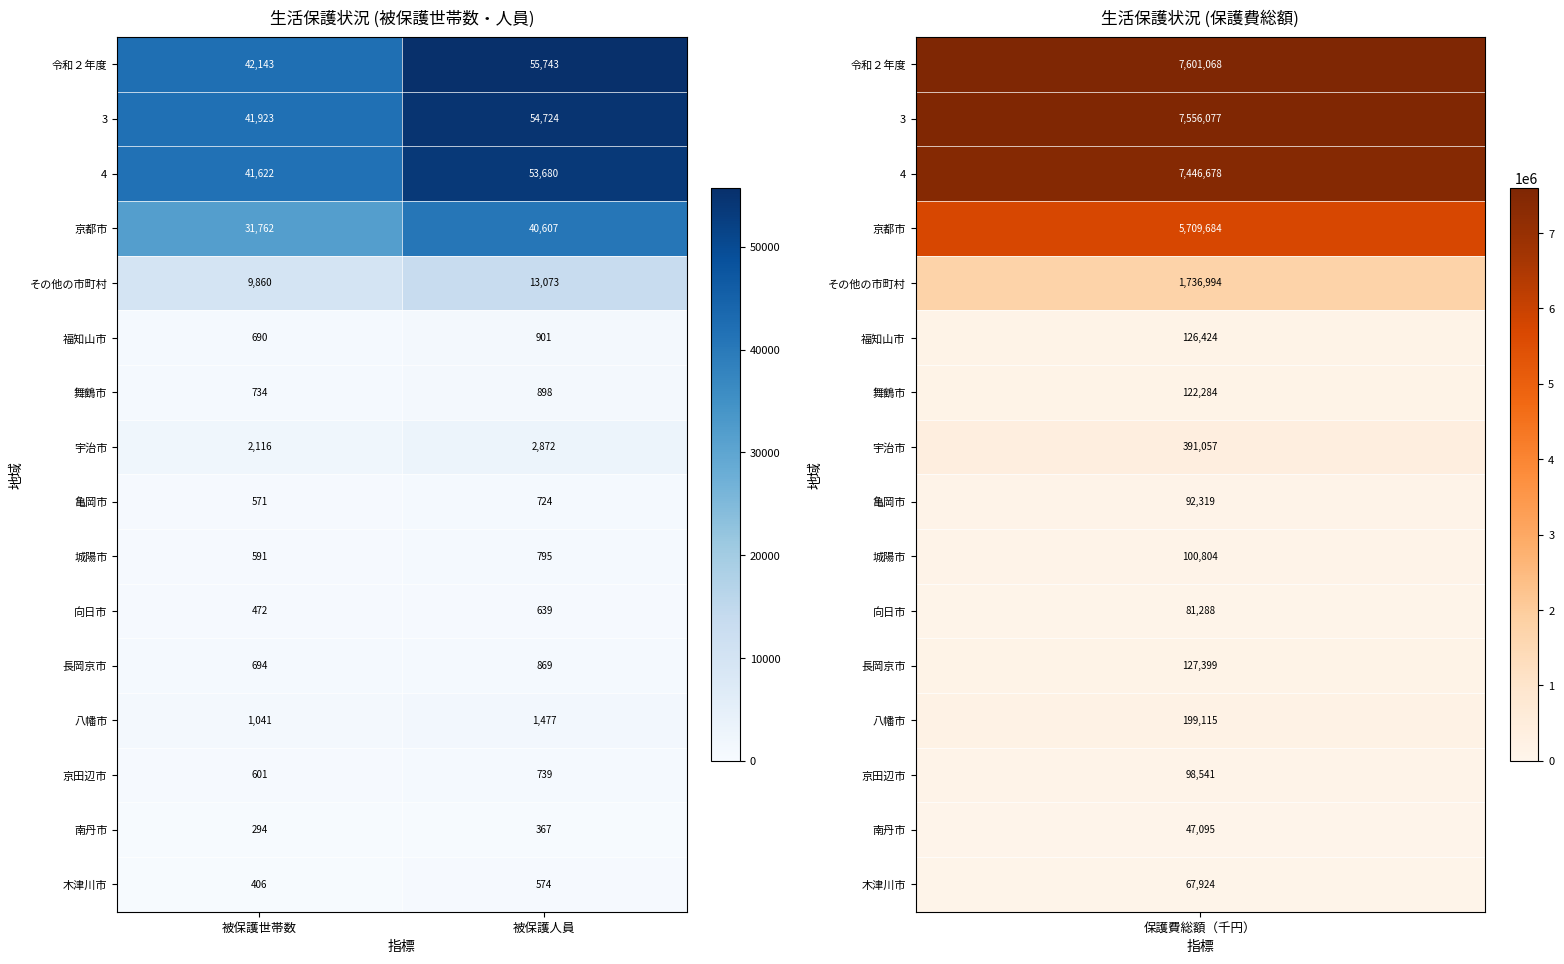

At which label is 南丹市 closest to 330?

被保護世帯数